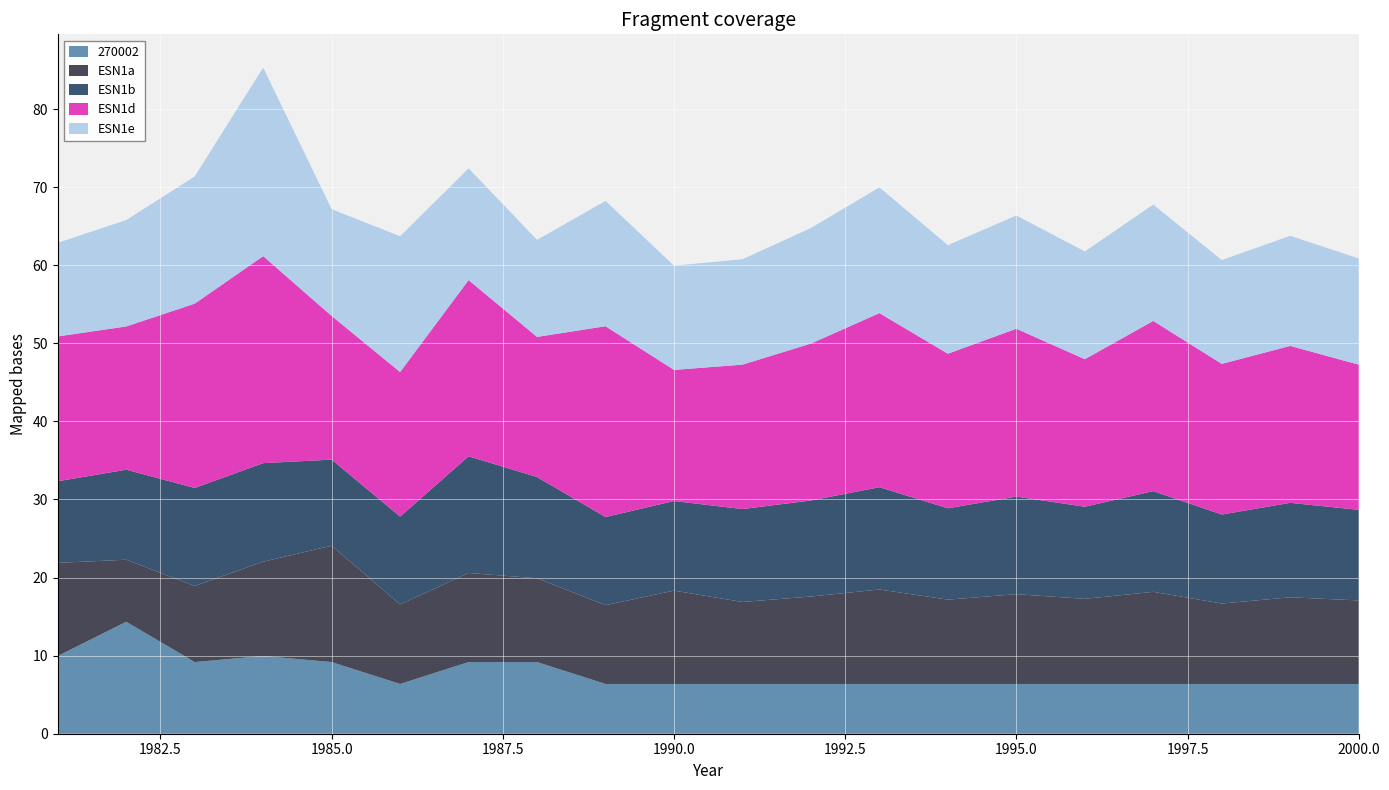

Reading left to right, transcribe all the data shown in this chart.

270002: 10.0	14.3	9.2	10.0	9.2	6.4	9.2	9.2	6.4	6.4	6.4	6.4	6.4	6.4	6.4	6.4	6.4	6.4	6.4	6.4
ESN1a: 11.9	7.9	9.7	12.1	14.9	10.2	11.4	10.7	10.1	12.0	10.5	11.2	12.1	10.8	11.5	10.9	11.8	10.3	11.1	10.7
ESN1b: 10.5	11.5	12.6	12.6	11.0	11.3	14.9	13.0	11.3	11.5	11.9	12.3	13.1	11.7	12.5	11.8	12.9	11.4	12.1	11.6
ESN1d: 18.6	18.3	23.6	26.5	18.4	18.5	22.6	18.0	24.4	16.8	18.5	20.1	22.3	19.8	21.5	18.9	21.8	19.3	20.1	18.6
ESN1e: 12.0	13.6	16.3	24.1	13.7	17.4	14.3	12.4	16.1	13.4	13.5	14.8	16.1	13.9	14.5	13.8	14.9	13.3	14.1	13.6